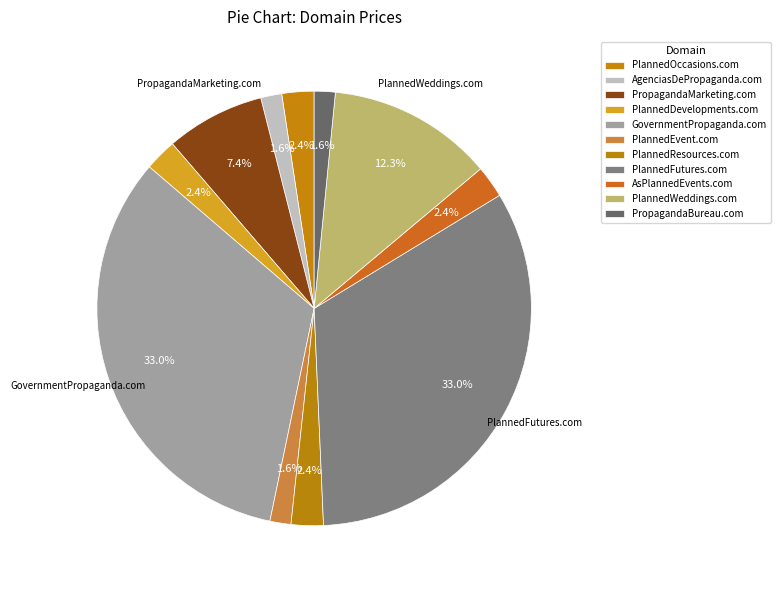

Does any single category account for the majority?

No